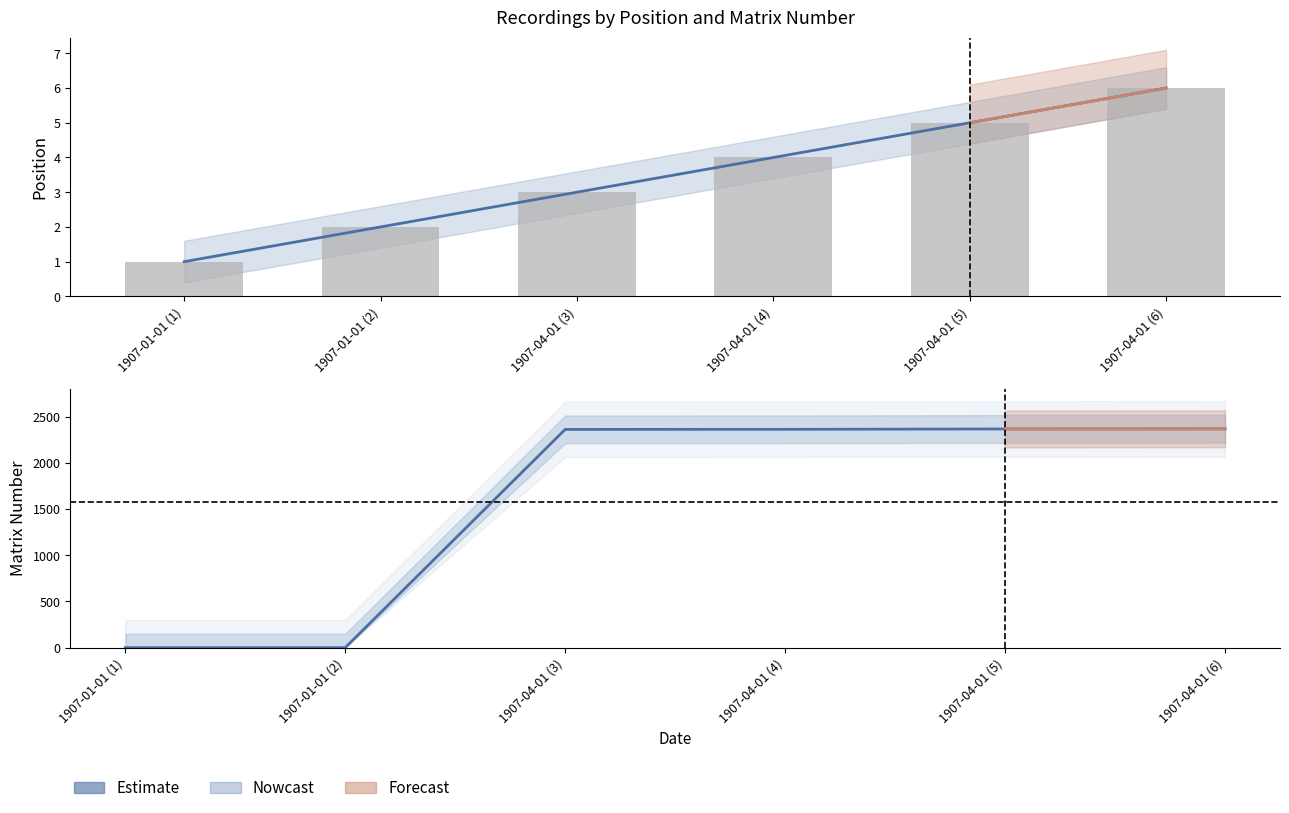

Does the chart contain stacked bars?

No